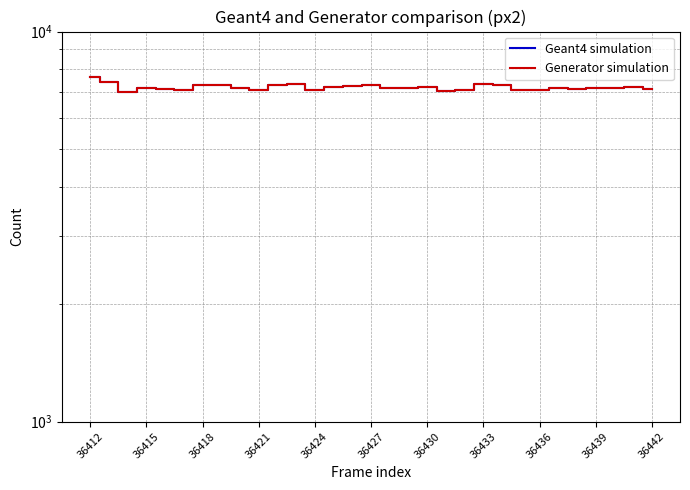

What is the total value across all series at 36418?

14026